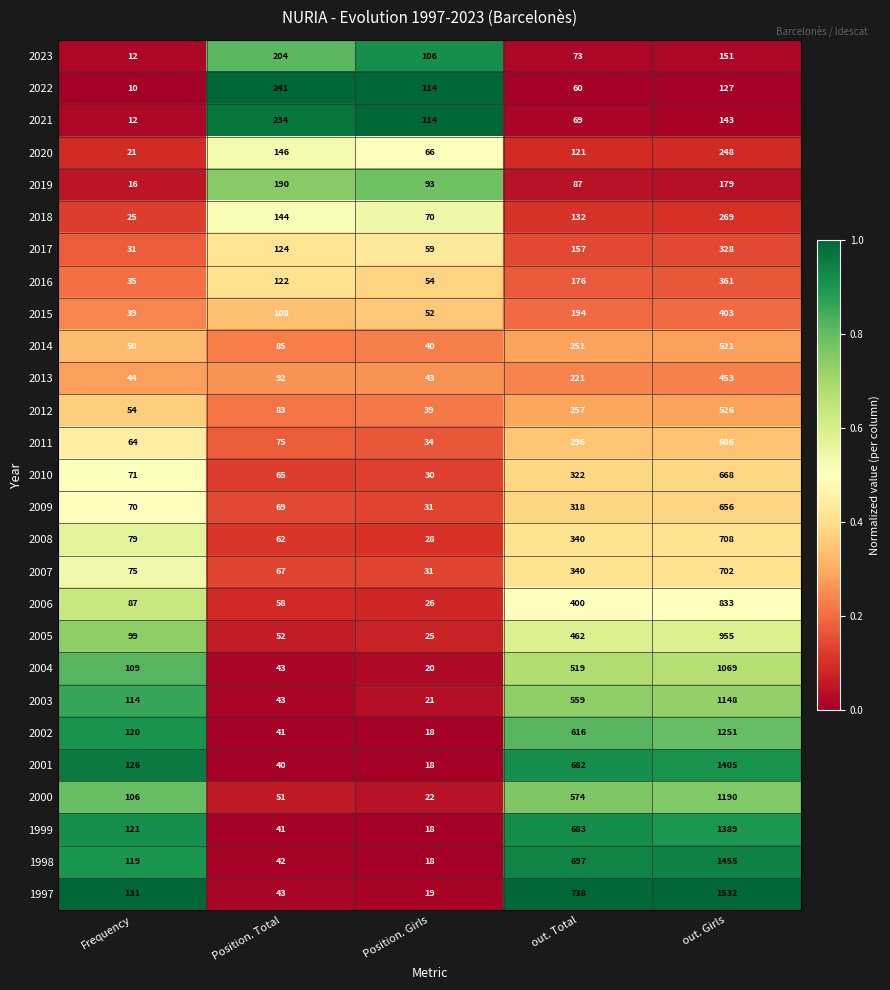

Where is 2021 nearest to the value 123?

Position. Girls